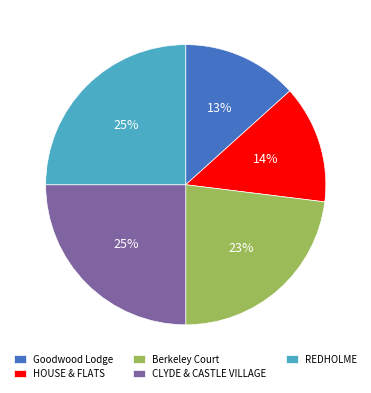

Is the sum of REDHOLME and Goodwood Lodge greater than half?

No